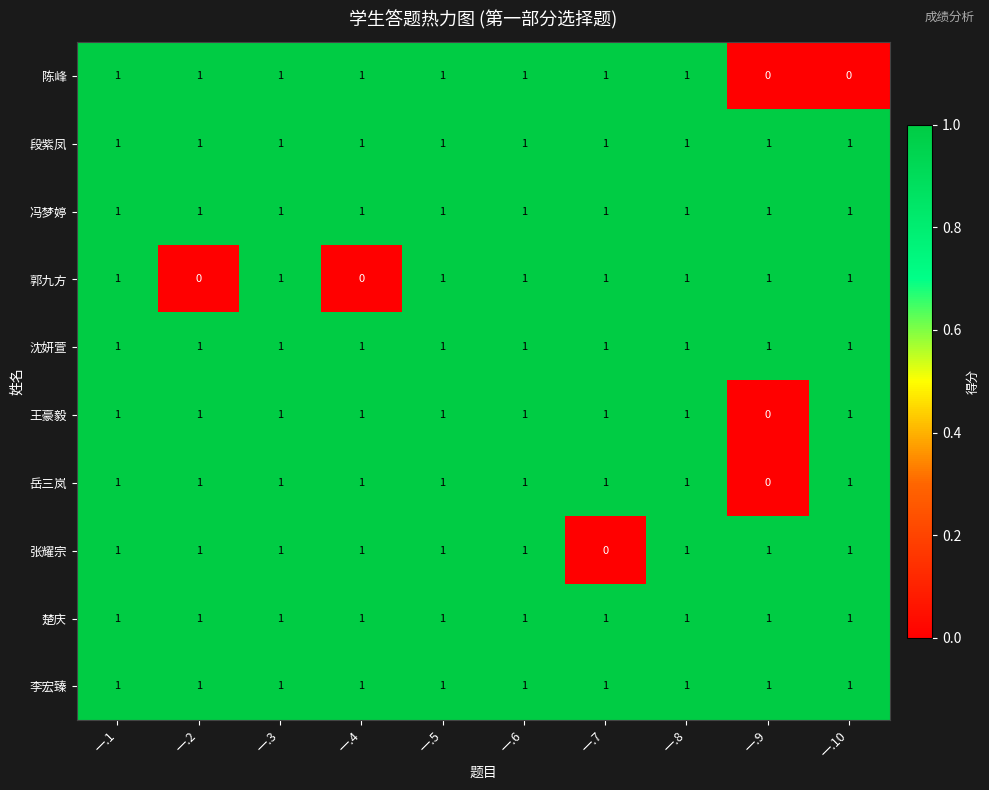

True or false: 李宏臻 has a value of 2 at 一.3.

False